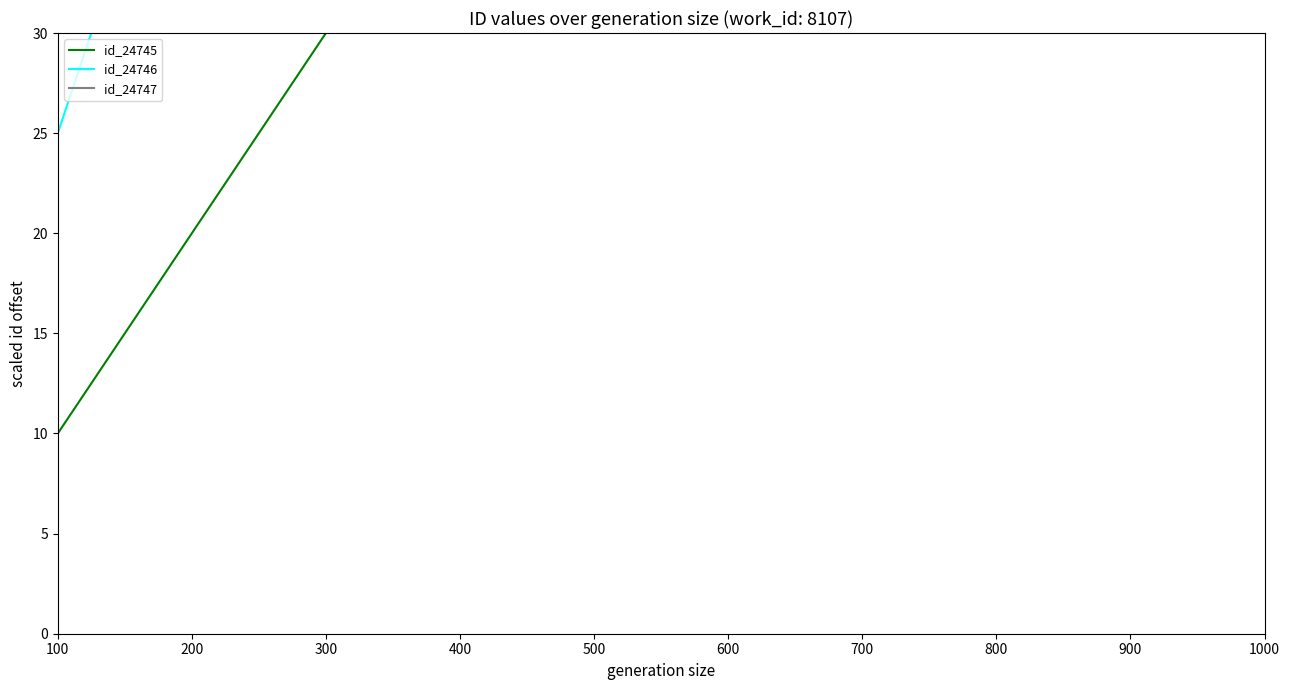

How many lines are shown in the chart?

3